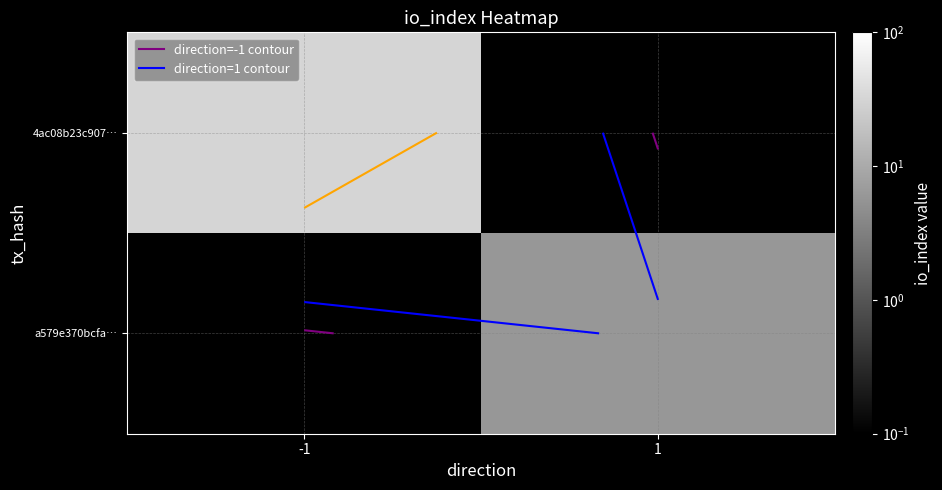

What is the approximate value of 4ac08b23c907… at -1?

32.0